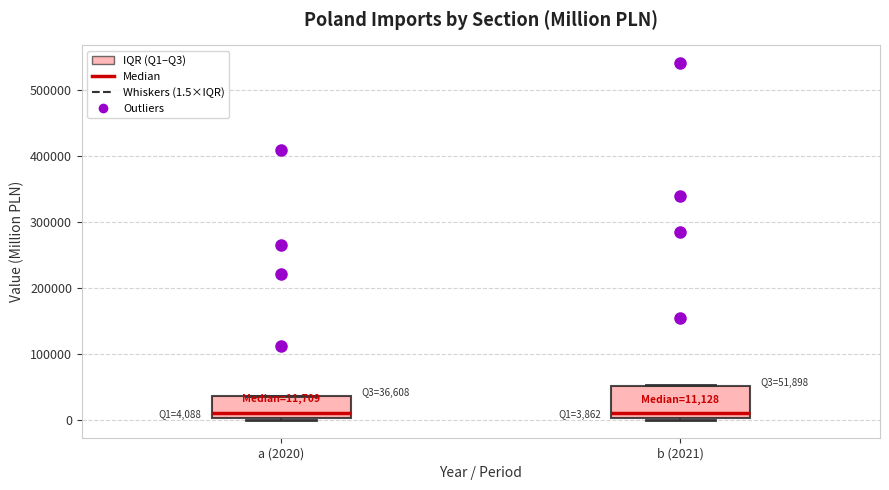

Which box is the tallest, from its lower edge to its upper edge?

b (2021)